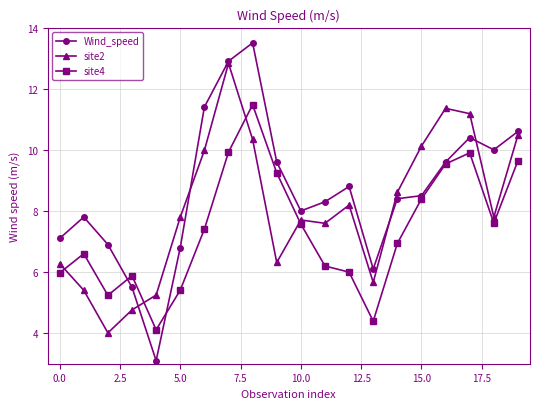

What is the maximum value for Wind_speed?

13.5